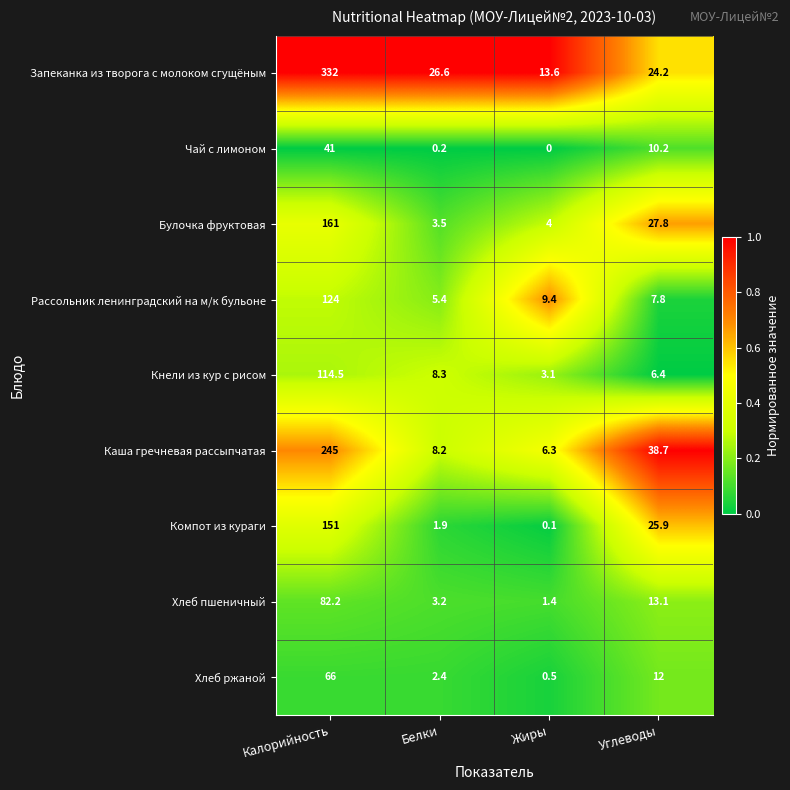

How many data points does each series have?

4